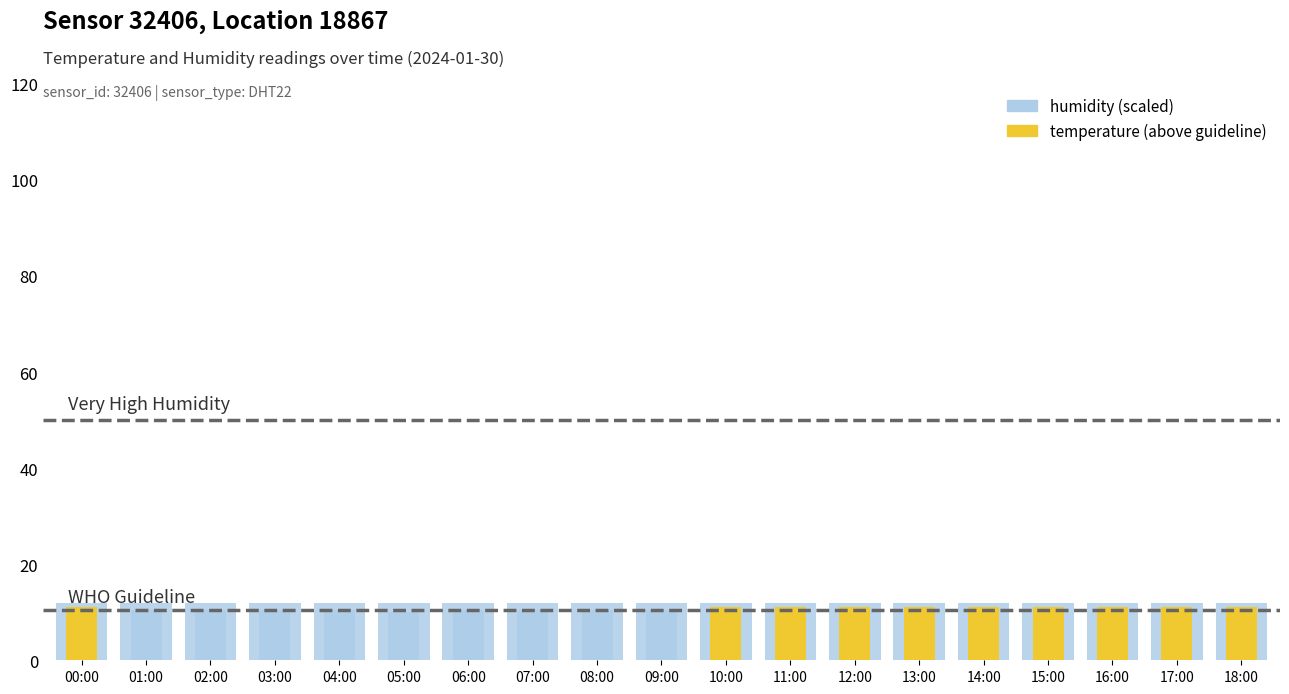

List the series in order of their overall mean, highest first.

humidity, temperature